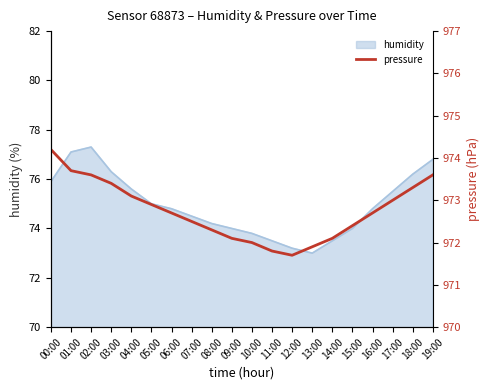

The humidity series shows 46.0 at 01:00. True or false?

False